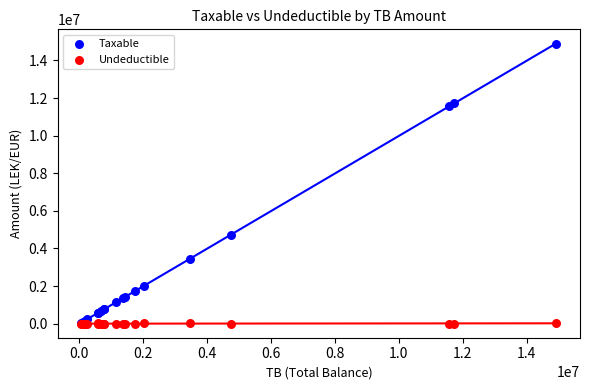

What are all the series names shown in the legend?

Taxable, Undeductible